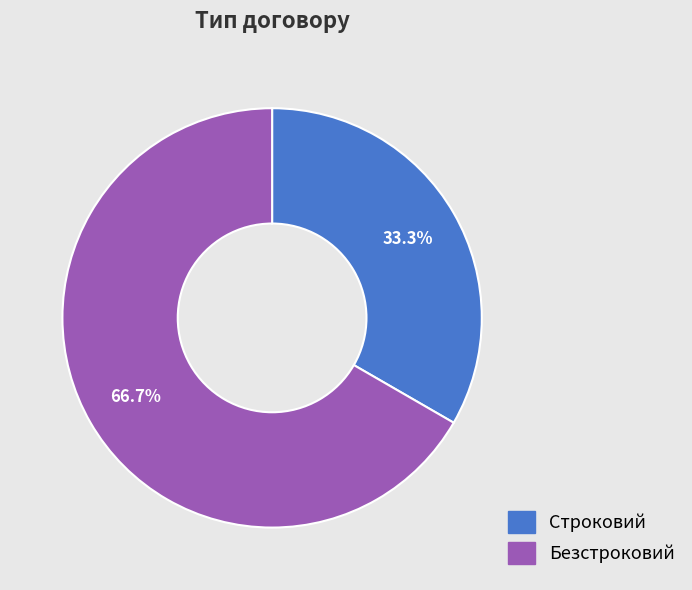

Between Безстроковий and Строковий, which is larger?

Безстроковий